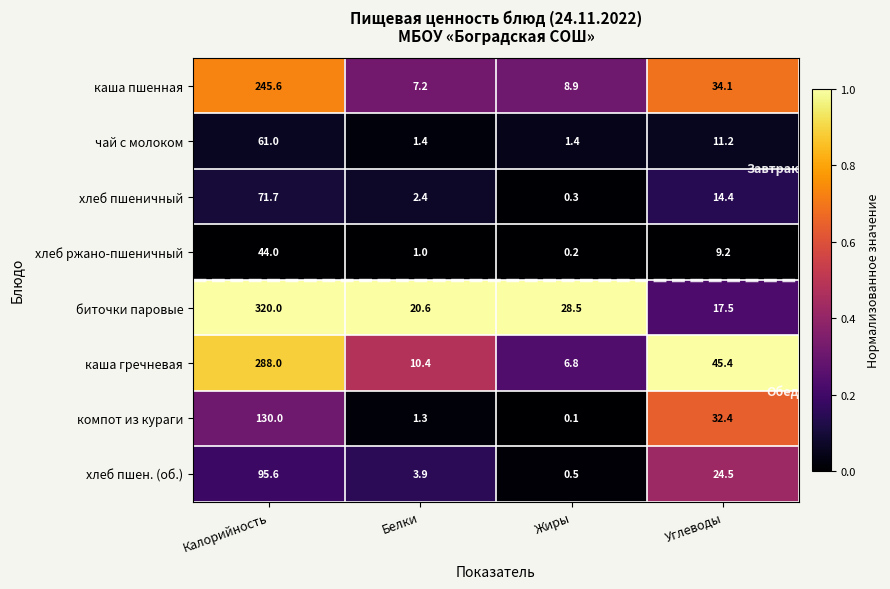

List the series in order of their peak value, lowest first.

хлеб ржано-пшеничный, чай с молоком, хлеб пшеничный, хлеб пшен. (об.), компот из кураги, каша пшенная, каша гречневая, биточки паровые